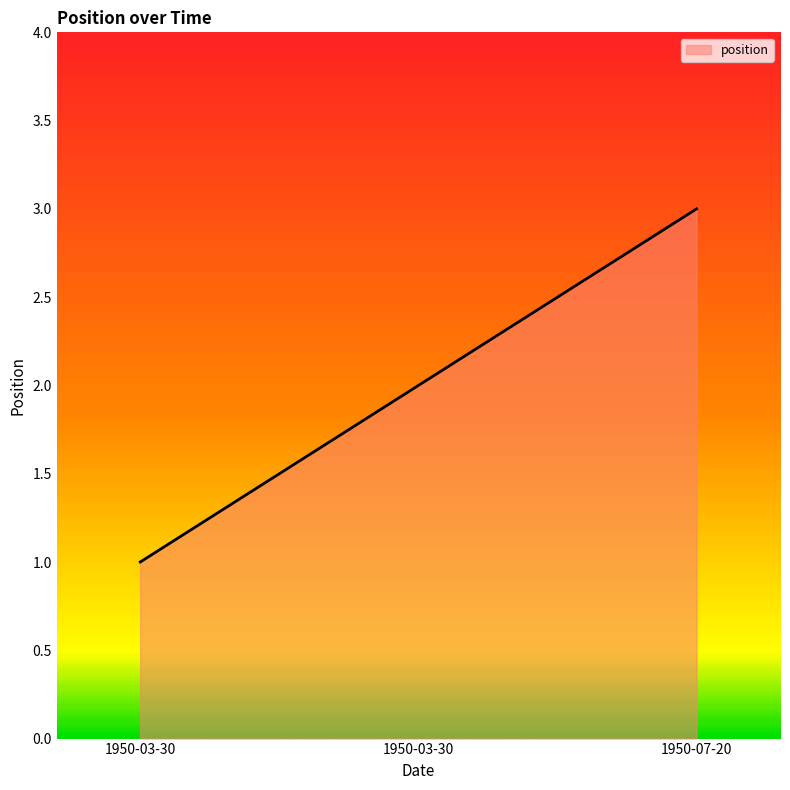

Does the chart have visible grid lines?

No